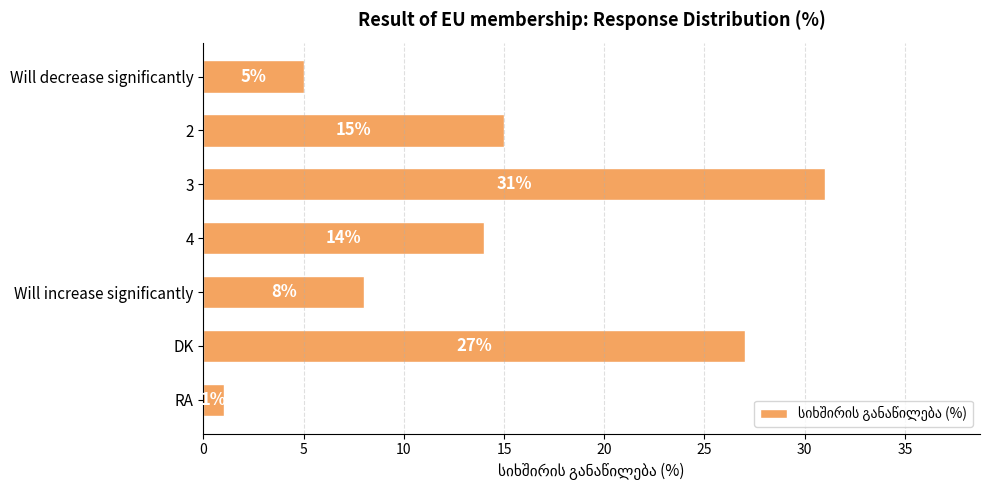

Which has a higher value, 4 or RA?

4